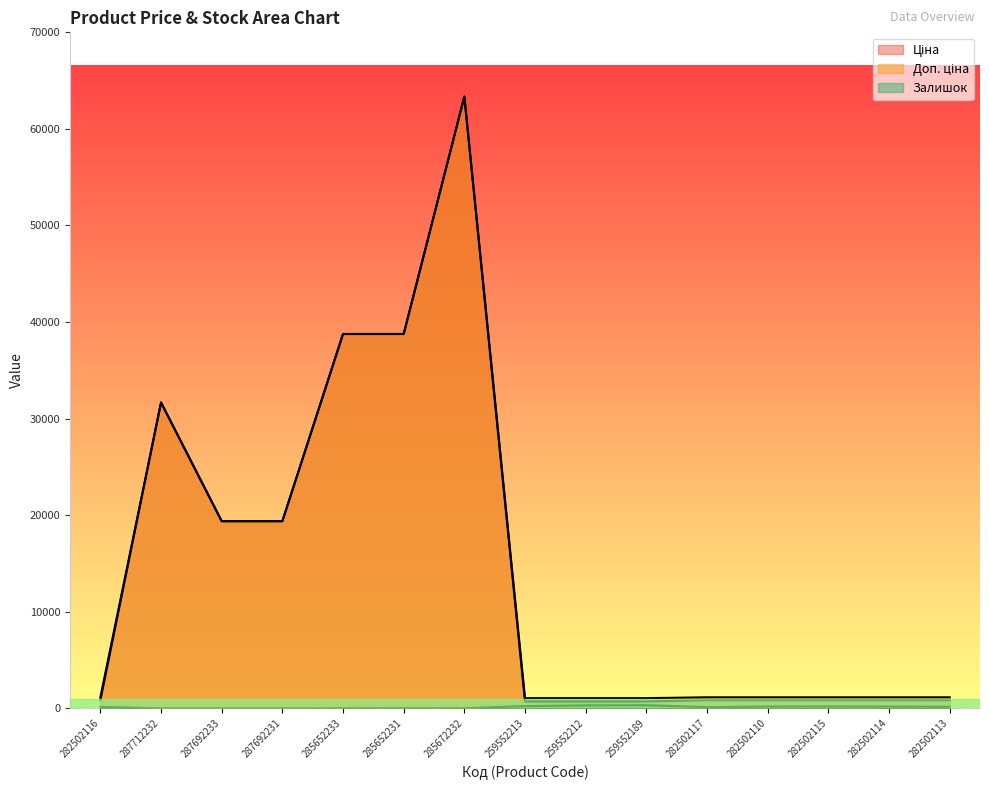

Which series has the largest range (max minus min)?

Ціна